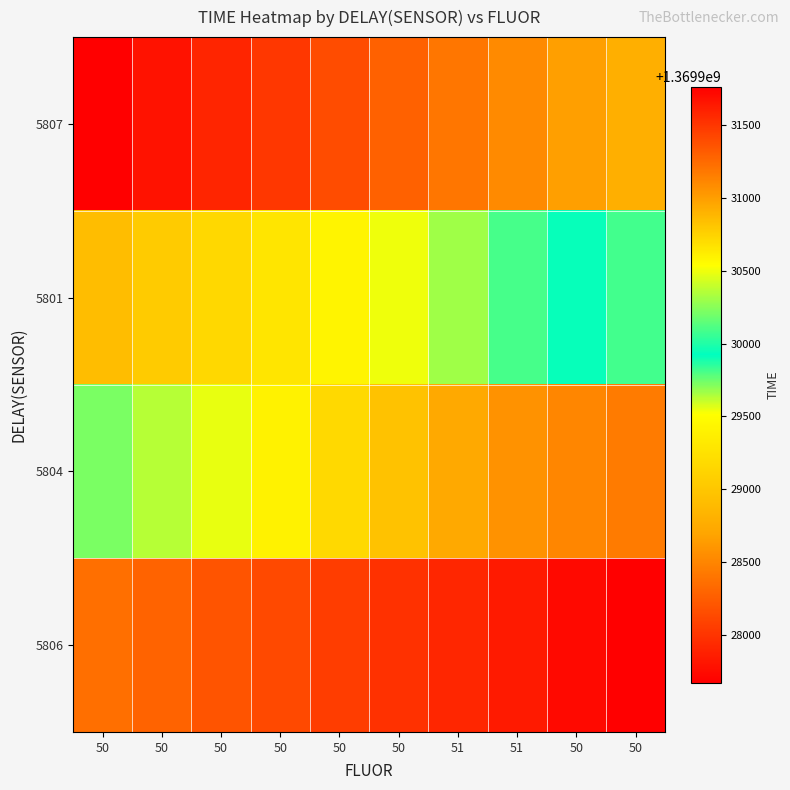

Reading right to left, what are all the values shown in this chart?

5807: 50=1369928787	50=1369928658	51=1369928531	51=1369928401	50=1369928274	50=1369928147	50=1369928018	50=1369927903	50=1369927785	50=1369927670
5801: 50=1369930079	50=1369929938	51=1369929811	51=1369929669	50=1369929542	50=1369929415	50=1369929286	50=1369929159	50=1369929041	50=1369928914
5804: 50=1369931172	50=1369931117	51=1369931062	51=1369930944	50=1369930829	50=1369930714	50=1369930596	50=1369930481	50=1369930366	50=1369930218
5806: 50=1369931767	50=1369931712	51=1369931633	51=1369931578	50=1369931523	50=1369931468	50=1369931413	50=1369931358	50=1369931282	50=1369931227